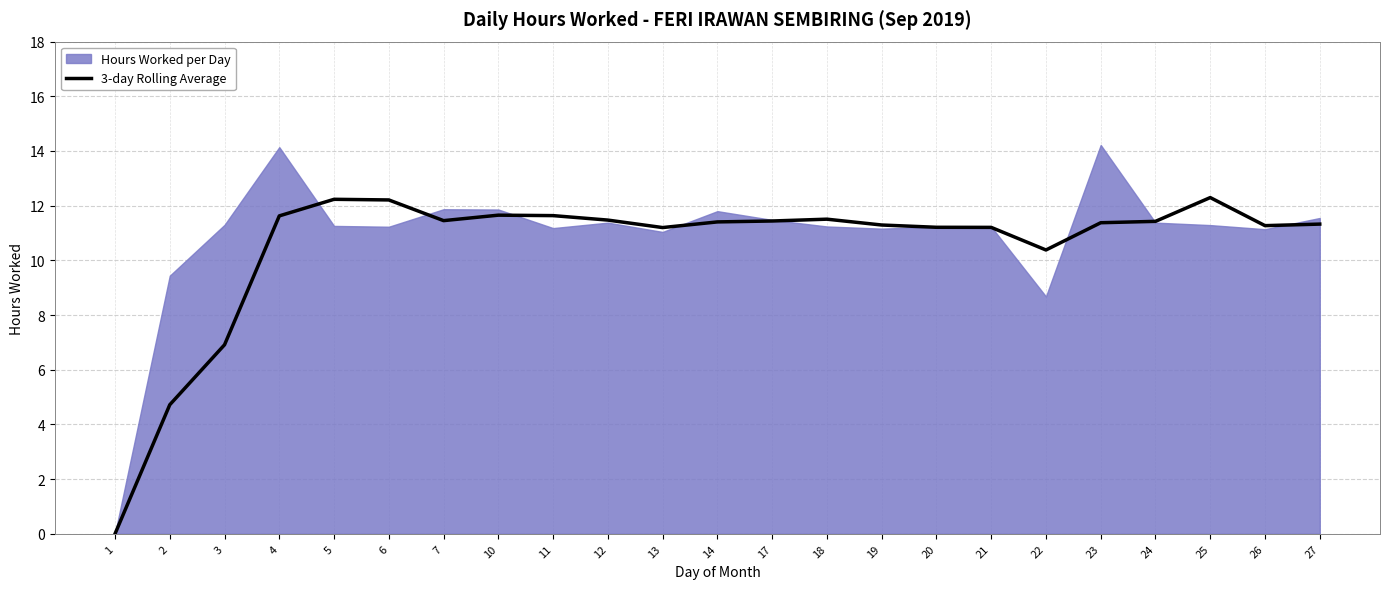

The 3-day Rolling Average series shows 16.6 at 17. True or false?

False